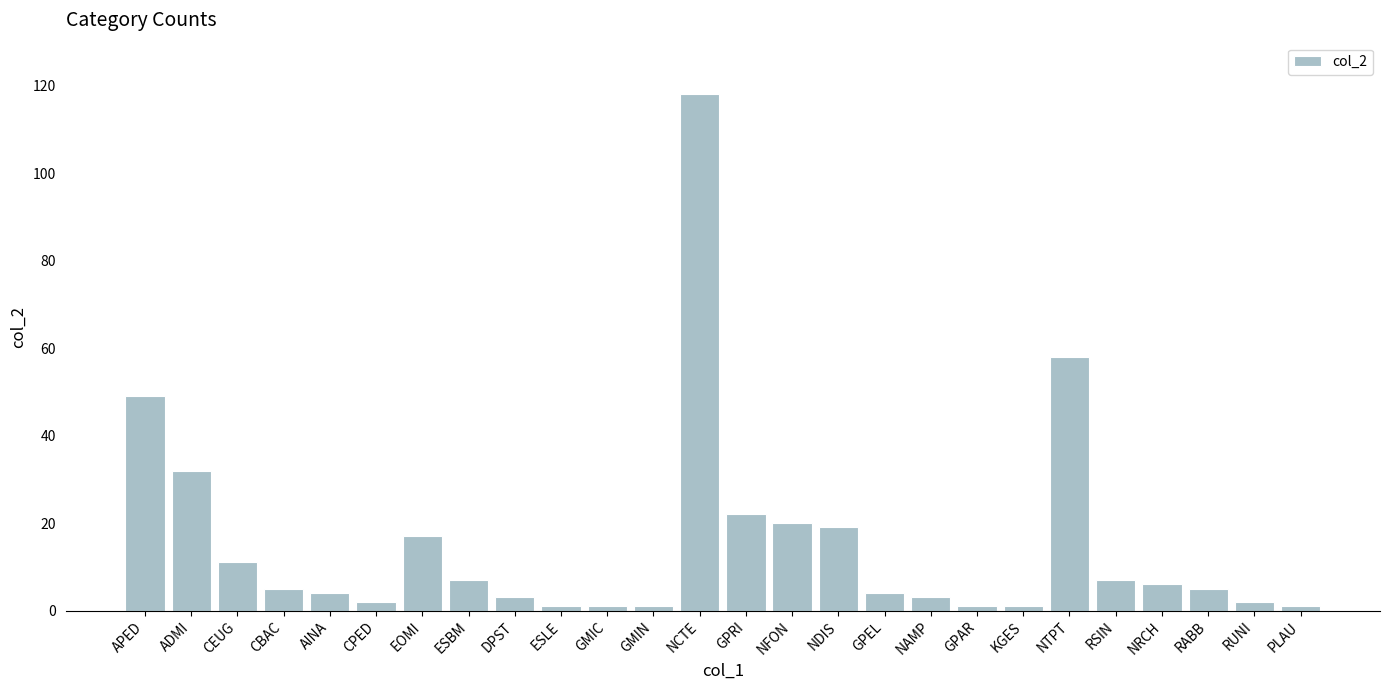

What is the ratio of the value at RSIN to the value at CBAC?

1.4